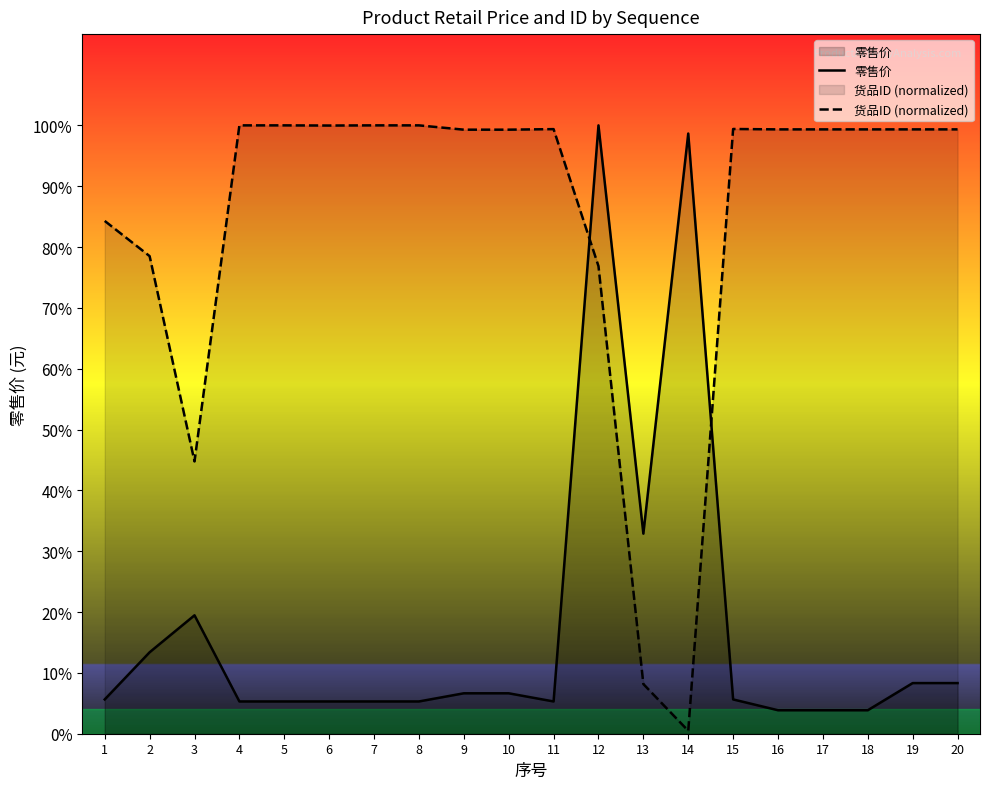

In 零售价, how many points are lower than both neighbors (excluding endpoints)?

2